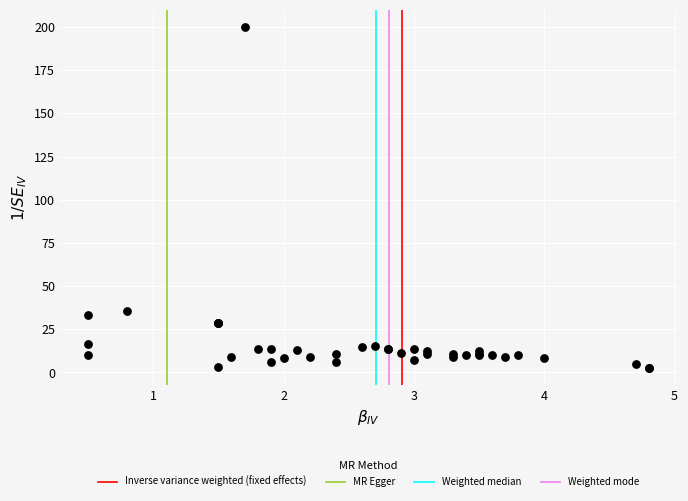

What Y value in the scatter plot is closest to 101?

35.7